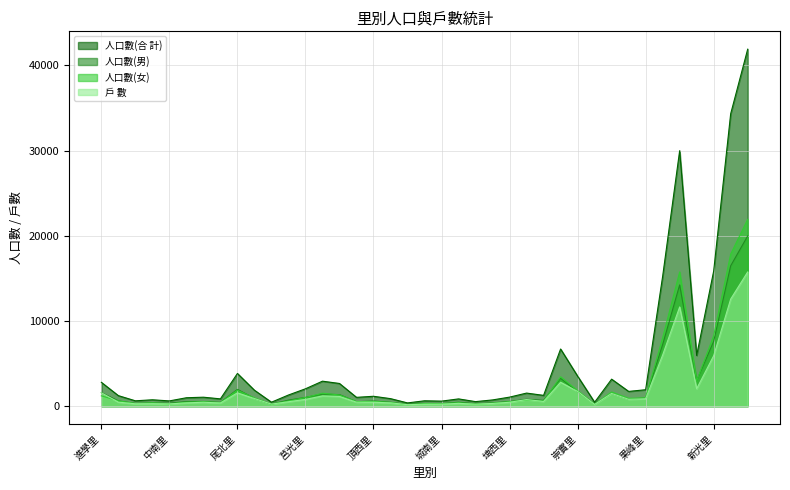

What is the value of the 人口數(女) point at the 6th from the left?

450